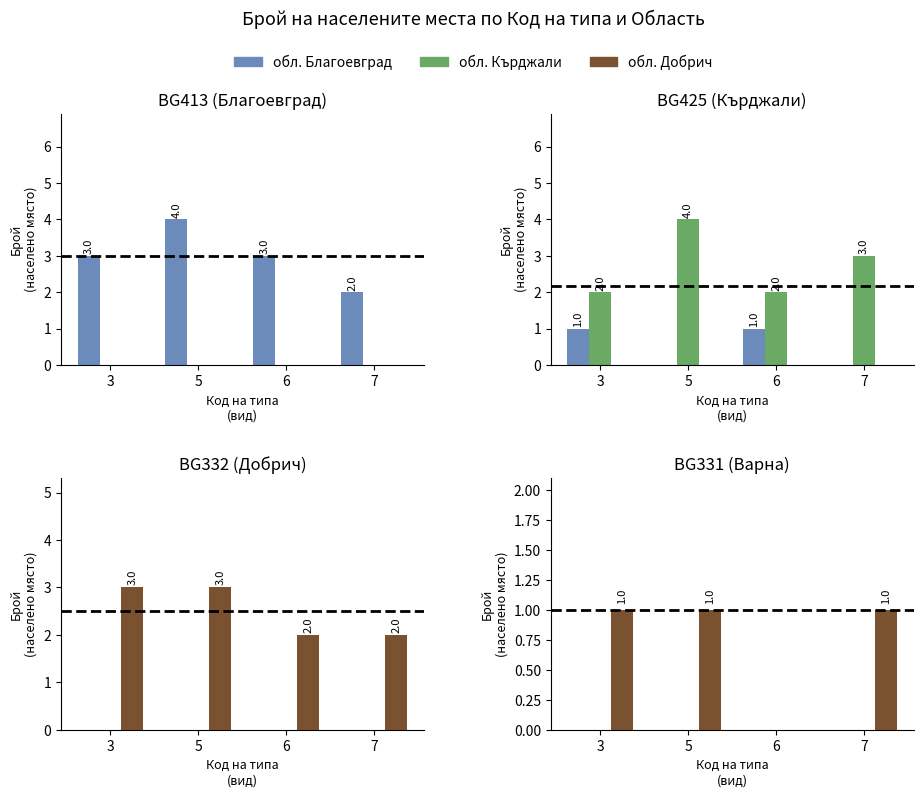

Rank the series at 6 from lowest to highest value.

обл. Благоевград, обл. Кърджали, обл. Добрич